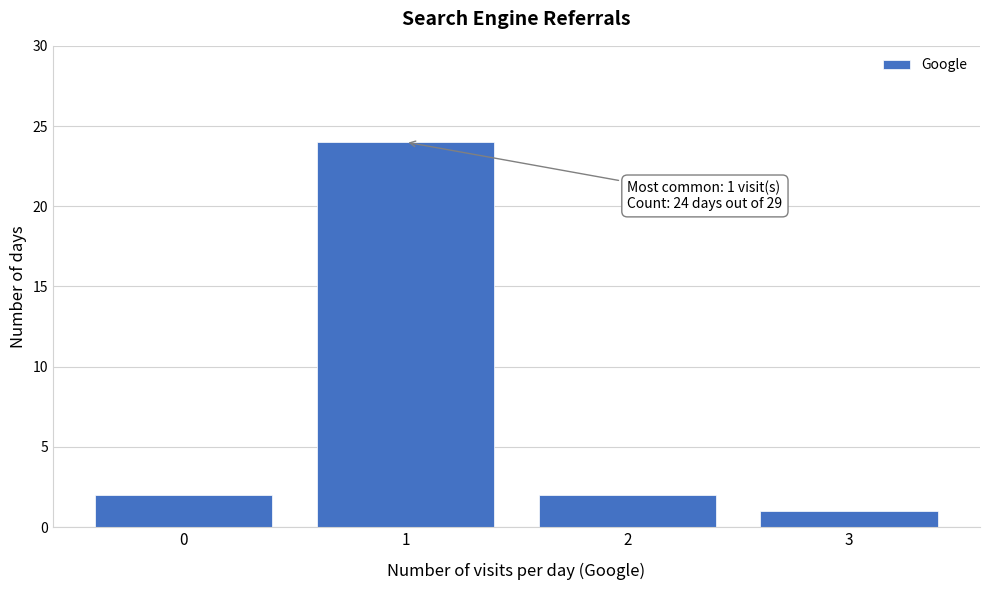

Reading left to right, transcribe all the data shown in this chart.

0=2	1=24	2=2	3=1